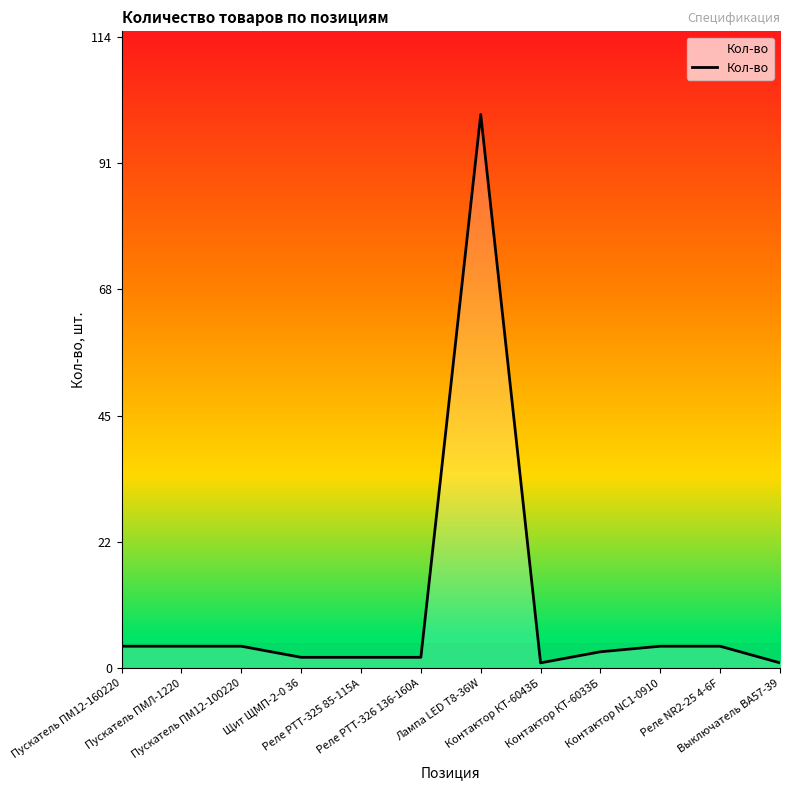

Reading right to left, list all the values displayed in this chart.

Выключатель ВА57-39=1	Реле NR2-25 4-6F=4	Контактор NC1-0910=4	Контактор КТ-6033Б=3	Контактор КТ-6043Б=1	Лампа LED T8-36W=100	Реле РТТ-326 136-160А=2	Реле РТТ-325 85-115А=2	Щит ЩМП-2-0 36=2	Пускатель ПМ12-100220=4	Пускатель ПМЛ-1220=4	Пускатель ПМ12-160220=4